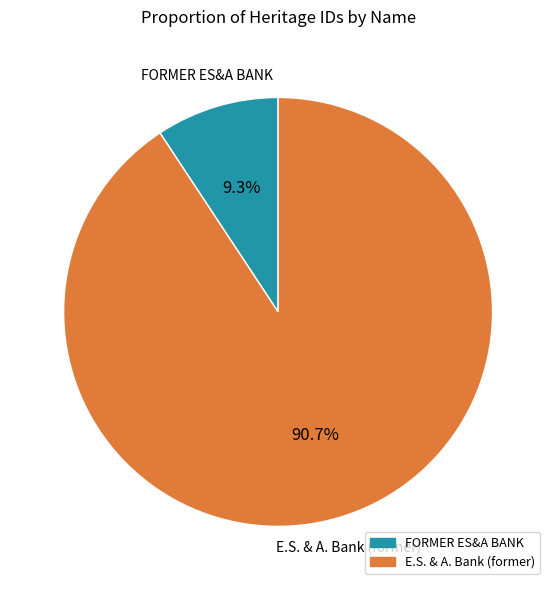

Rank the categories by value from highest to lowest.

E.S. & A. Bank (former), FORMER ES&A BANK